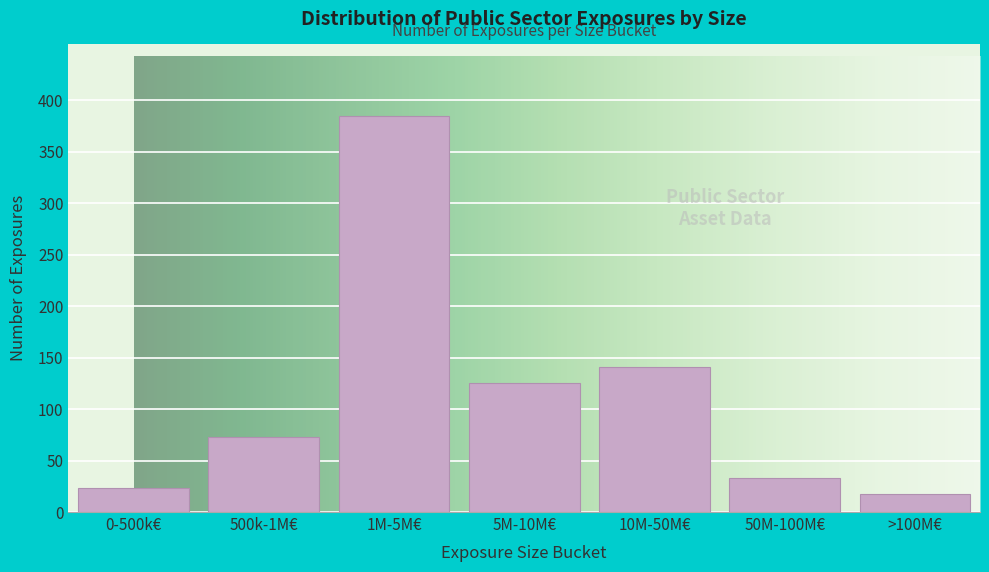

Reading right to left, list all the values displayed in this chart.

>100M€=18	50M-100M€=33	10M-50M€=141	5M-10M€=125	1M-5M€=385	500k-1M€=73	0-500k€=23